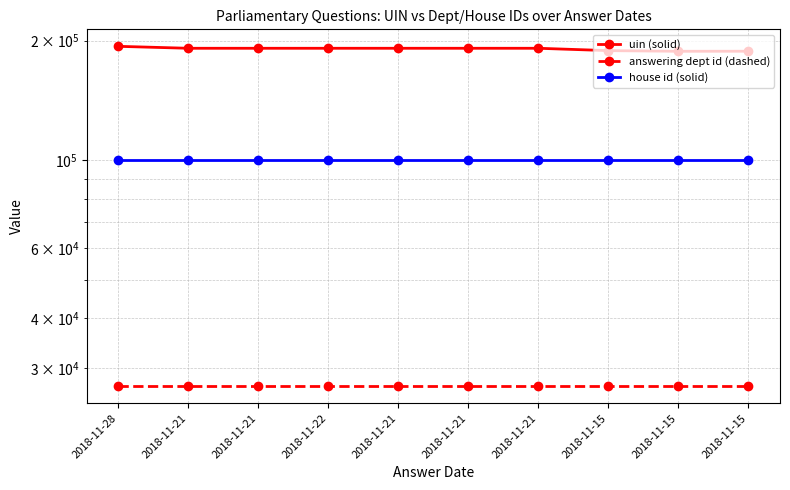

What is the value of the uin (solid) point at the 6th from the left?

191424